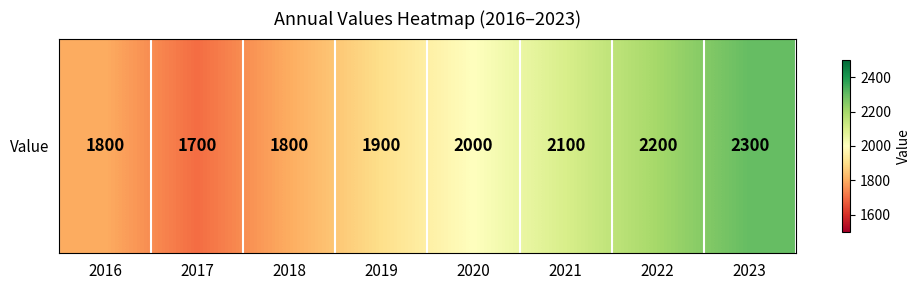

How many distinct data groups are displayed?

1